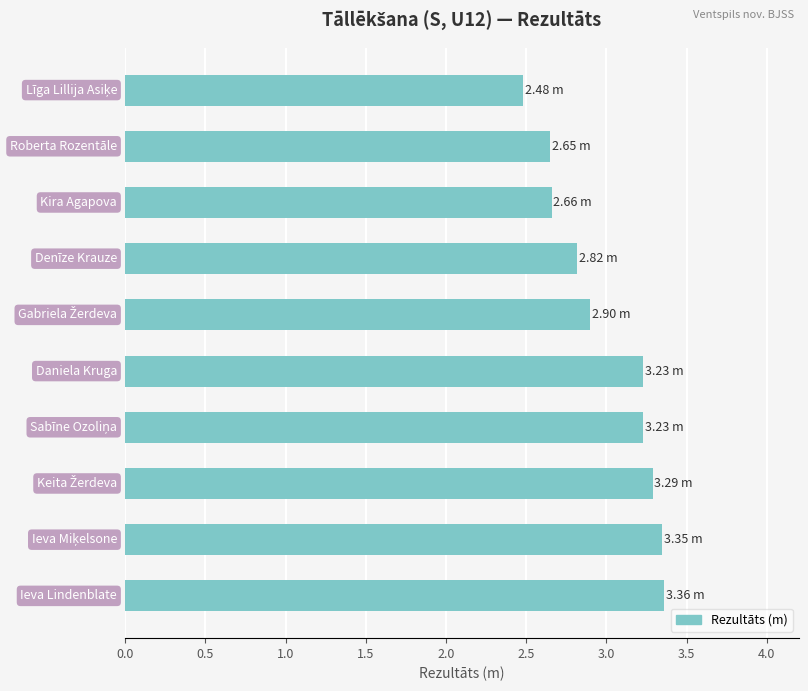

What is the average value?

3.0